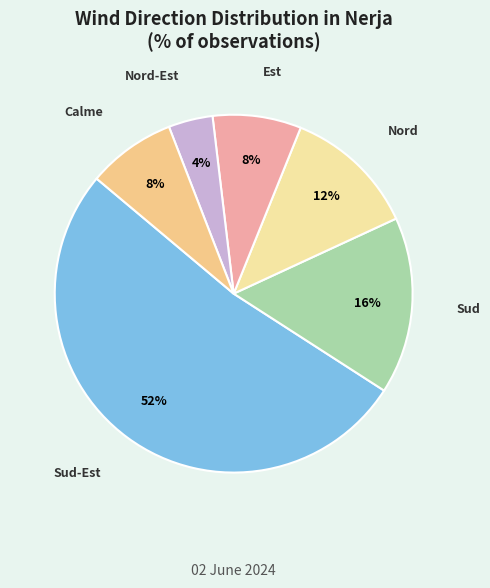

To the nearest percent, what is the average slice percentage?

17%